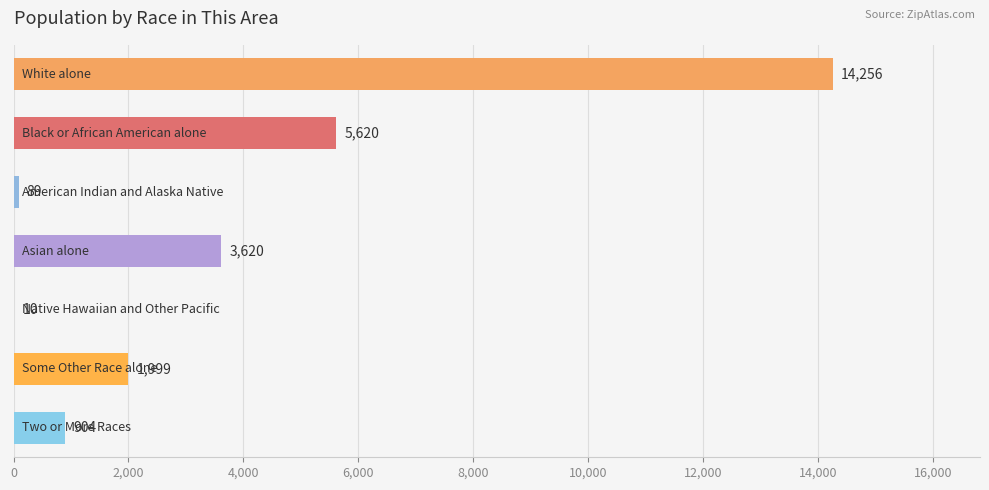

How many data points does each series have?

7